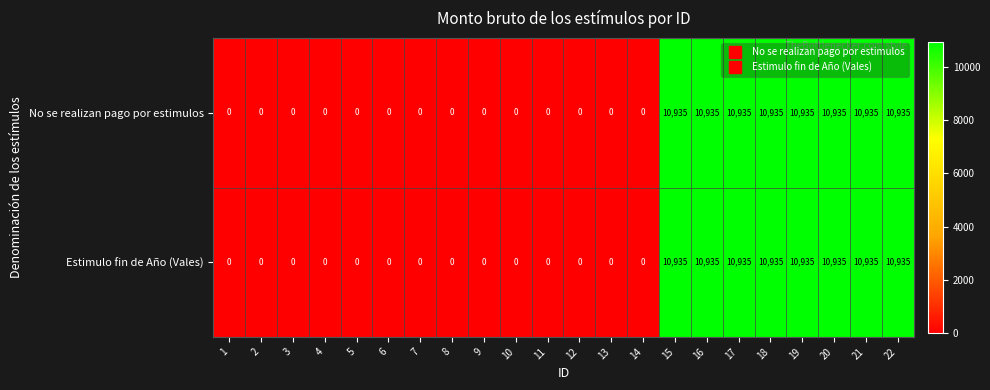

What is the average value of the No se realizan pago por estimulos series?

3976